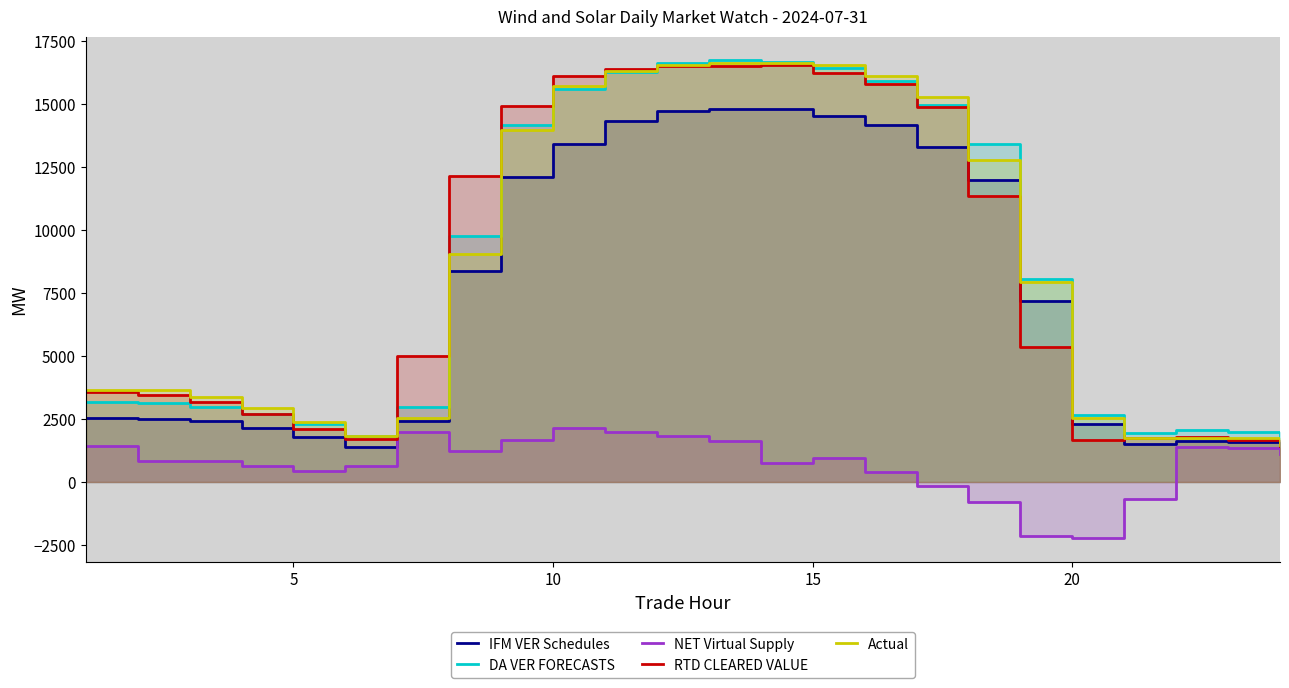

Which series has the largest total across all categories?

DA VER FORECASTS